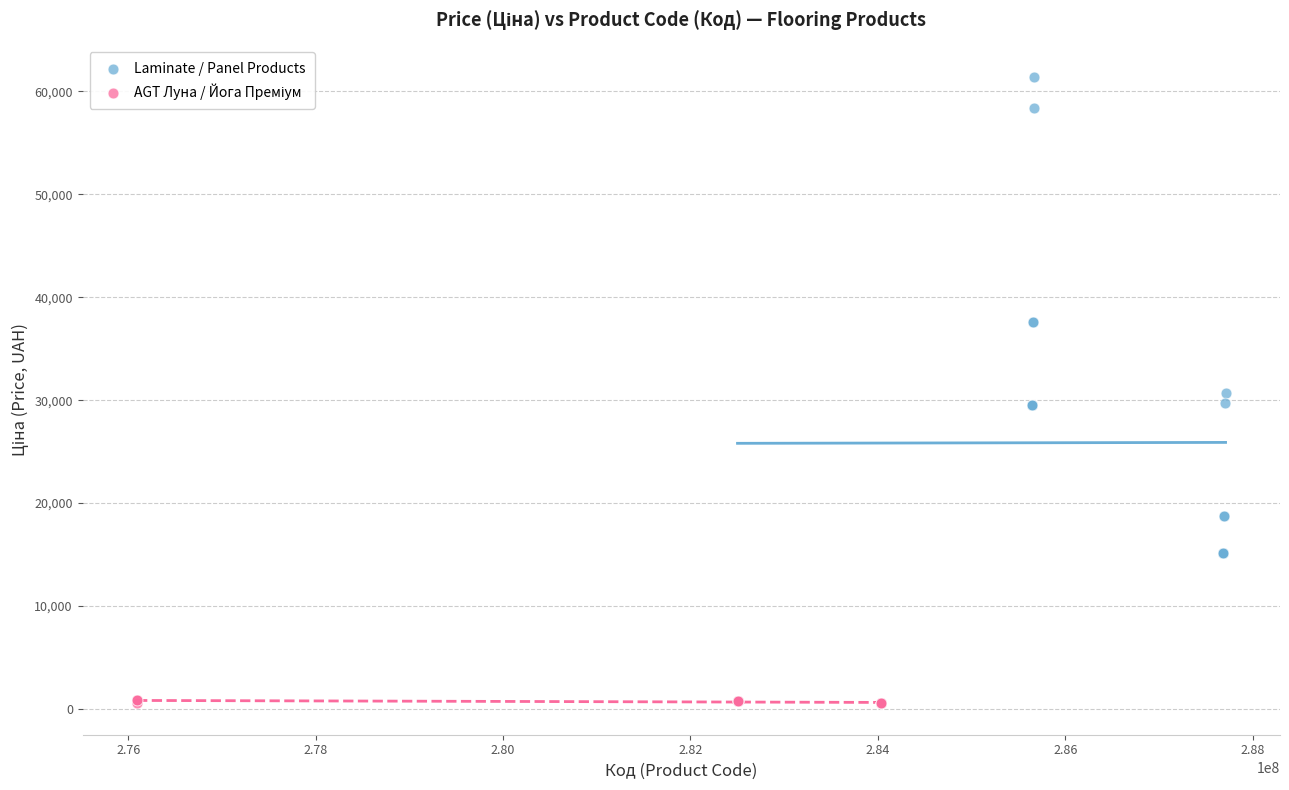

Which series contains the highest Y value?

Laminate / Panel Products